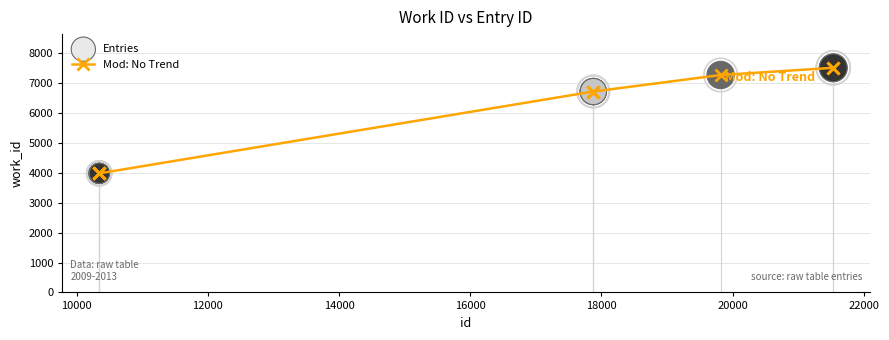

What is the difference between the maximum and minimum values?

3531